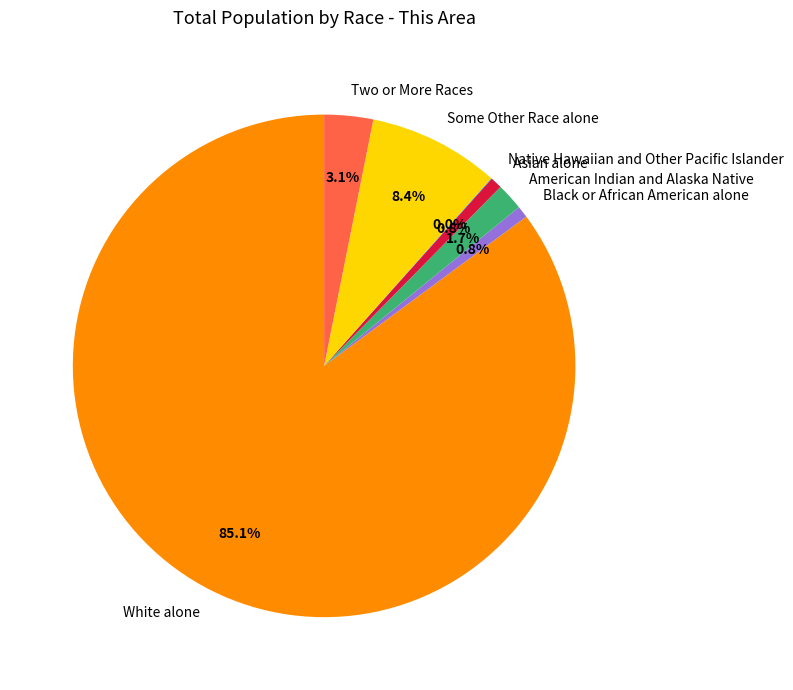

What is the total percentage of Two or More Races and Asian alone?

3.9%